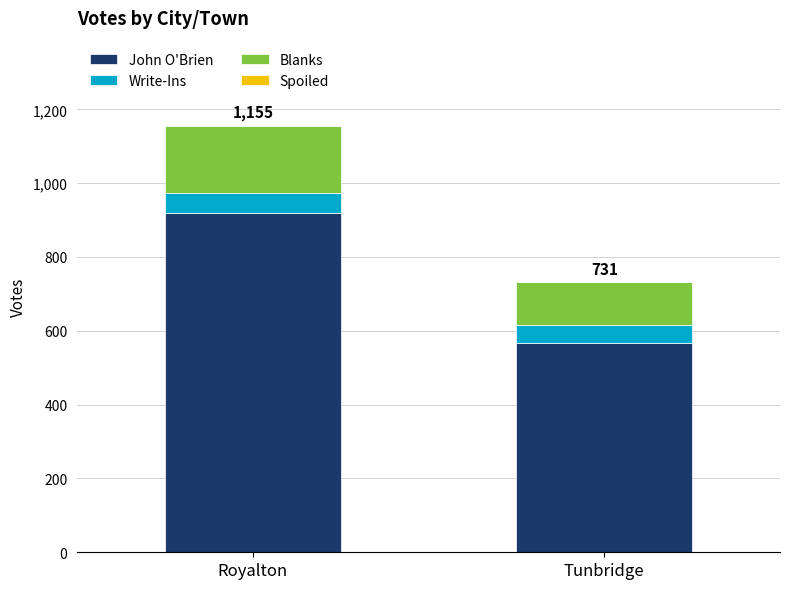

Reading left to right, list the values for the John O'Brien series.

Royalton=918	Tunbridge=566